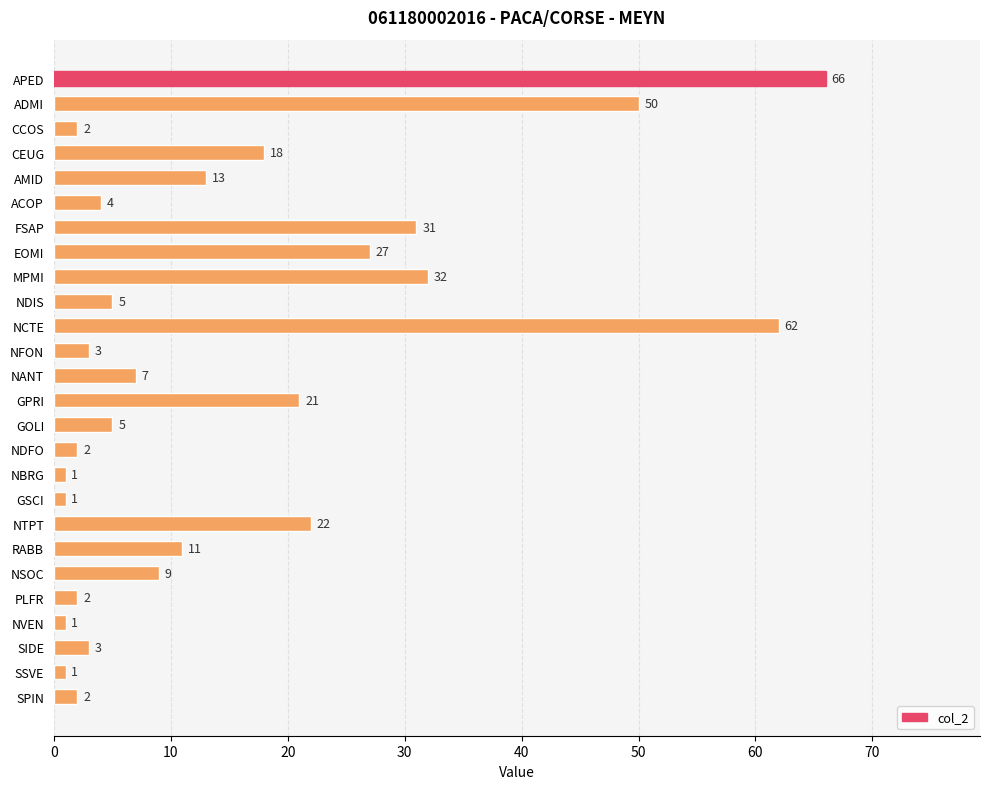

Are the bars grouped side by side (vs. stacked)?

No